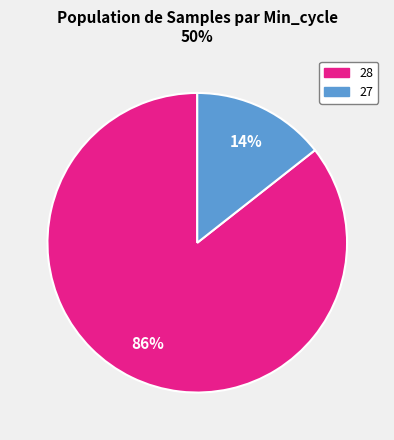

To the nearest percent, what percentage of the pie is 28?

86%